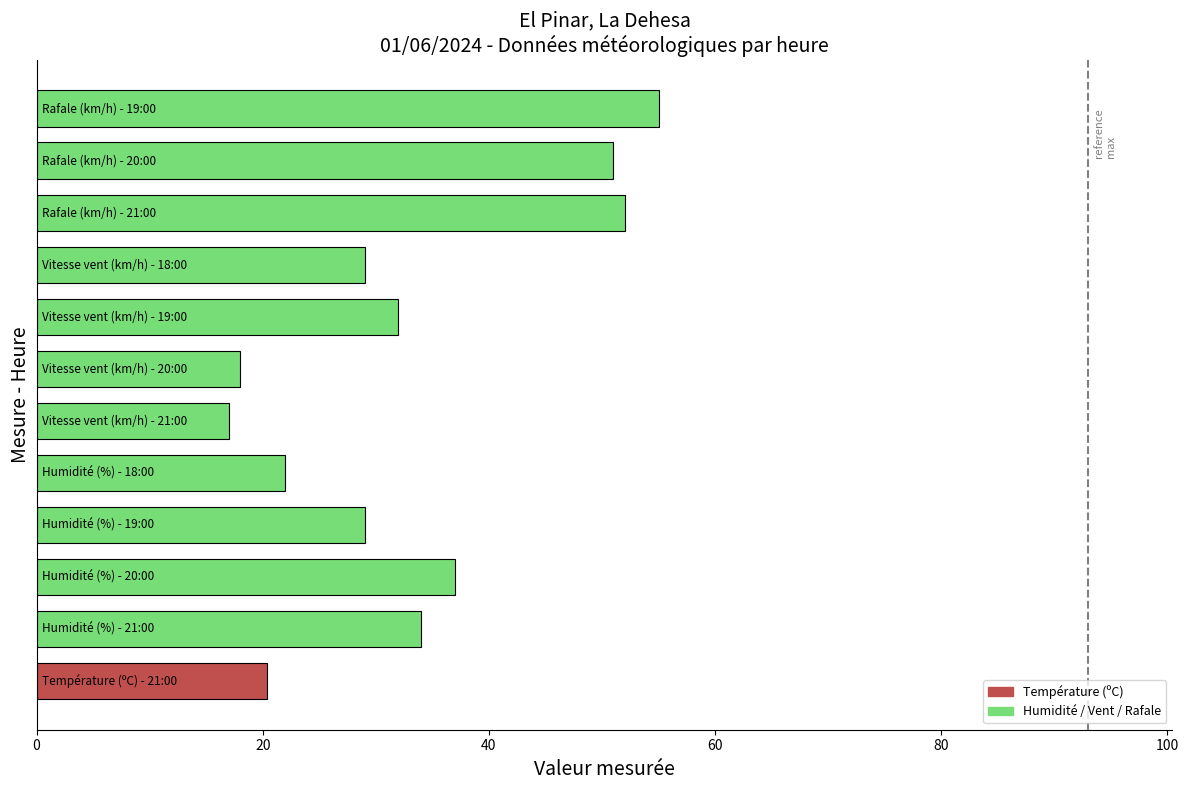

How many bars are there in total?

12